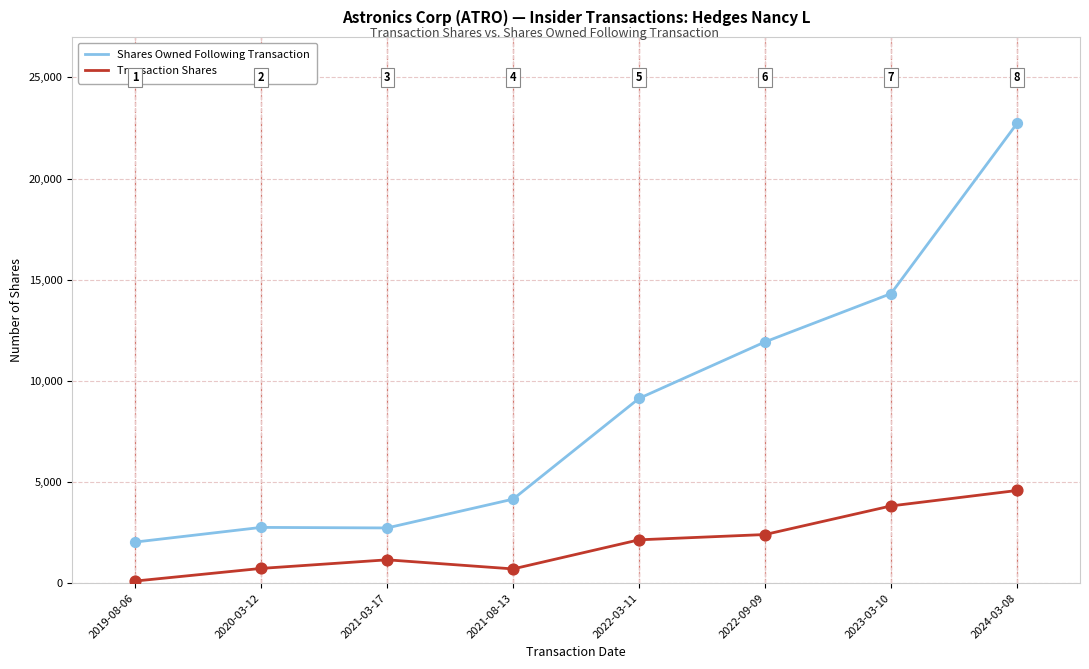

At which category is the sum across all series the highest?

2024-03-08